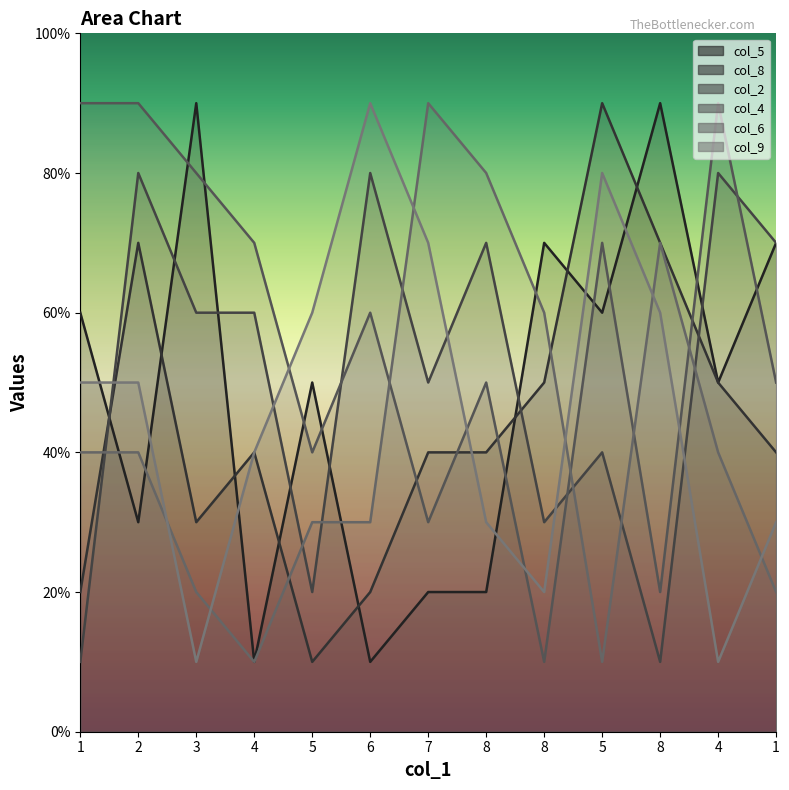

What is the approximate value of col_4 at 3?

8